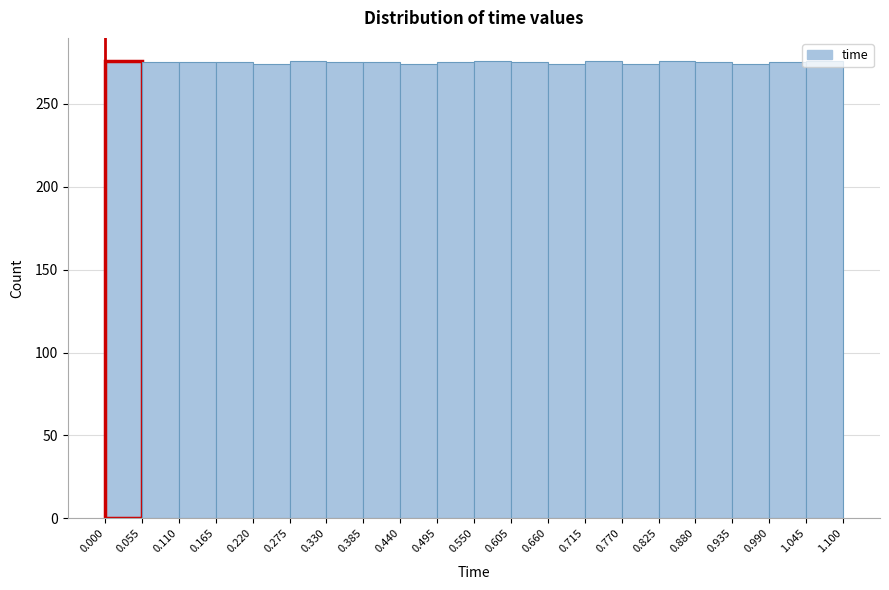

What is the height of the bar covering 0.550 to 0.605 on the x-axis? The values are not printed on the chart, so give them approximately, as read against the axis.

275